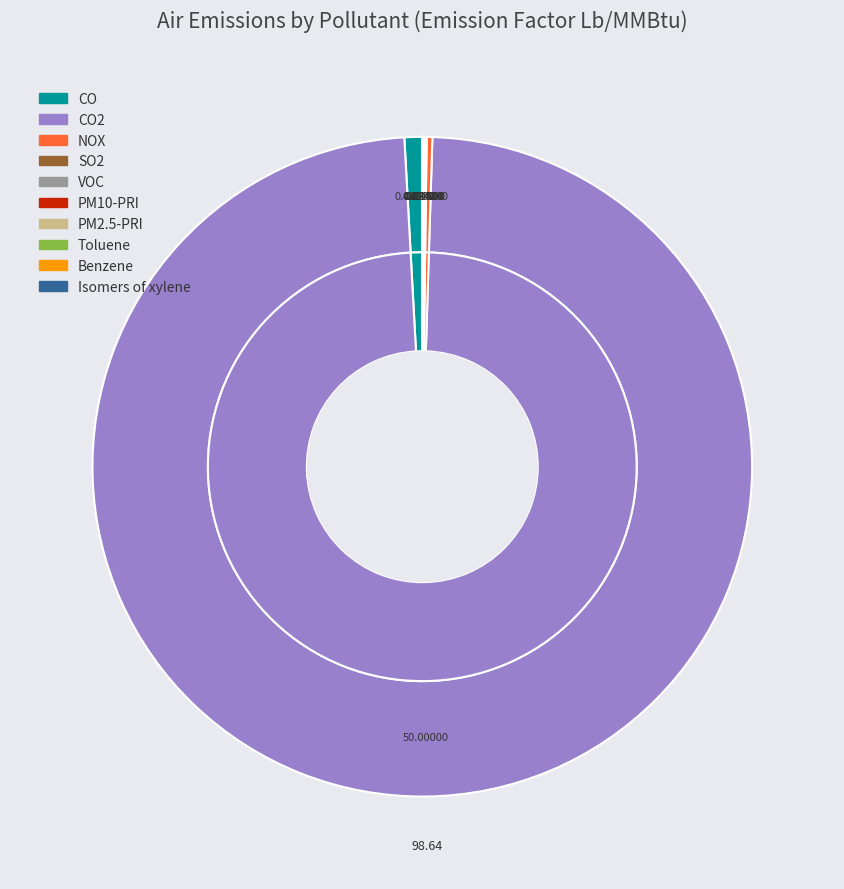

Which slice is the largest?

CO2